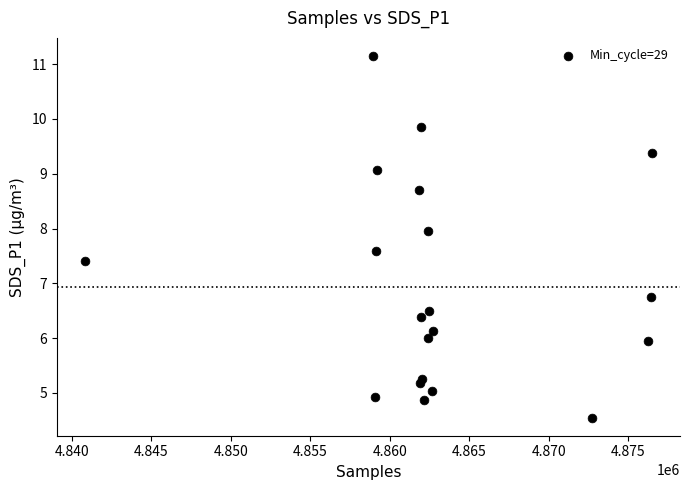

What Y value in the scatter plot is closest to 7?

6.8